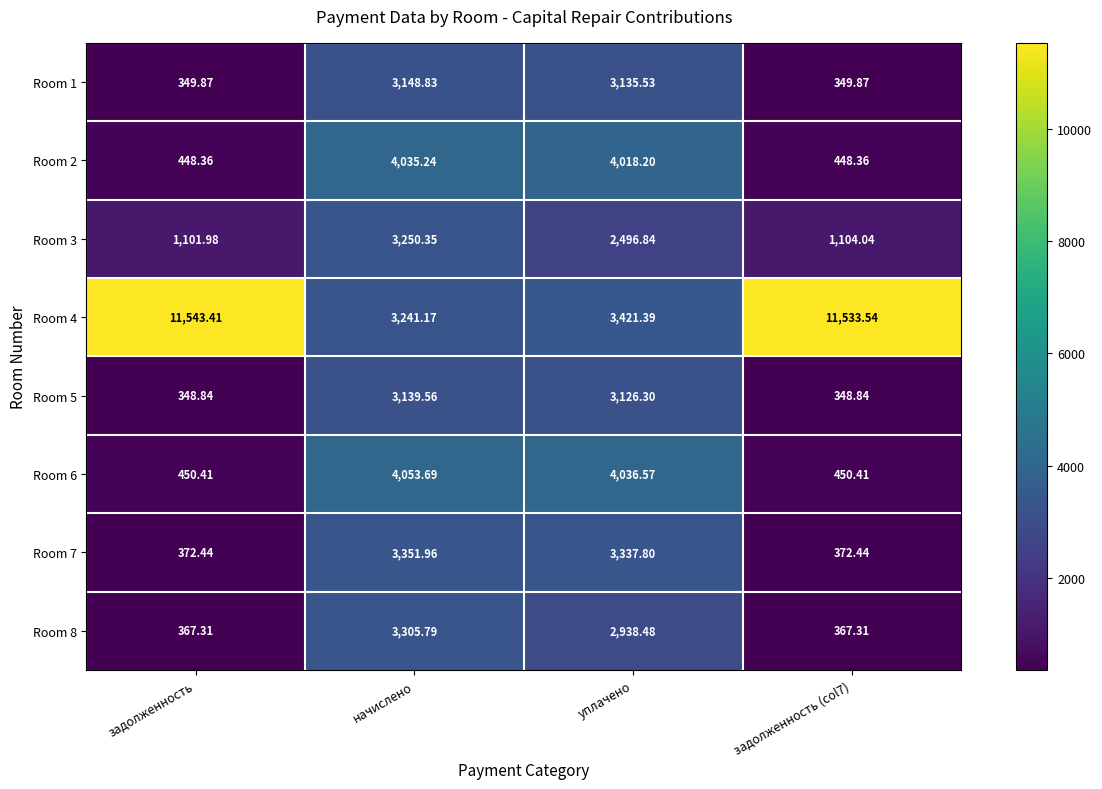

Which series has the largest total across all categories?

Room 4